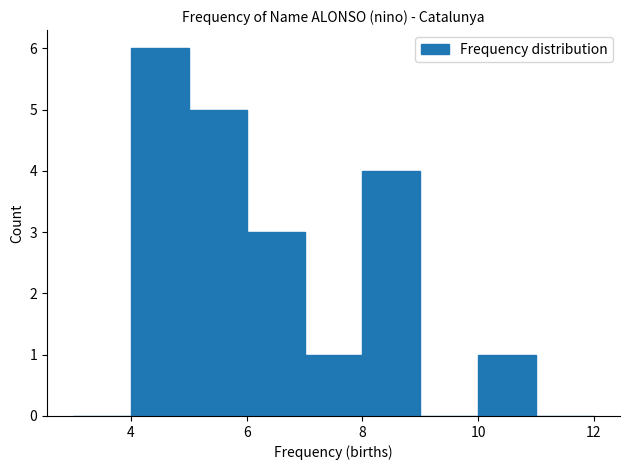

Reading left to right, list every bar in this chart as the range it spans on the x-axis followed by its height. The values are not printed on the chart, so give them approximately, as read against the axis.

3 to 4: 0
4 to 5: 6
5 to 6: 5
6 to 7: 3
7 to 8: 1
8 to 9: 4
9 to 10: 0
10 to 11: 1
11 to 12: 0